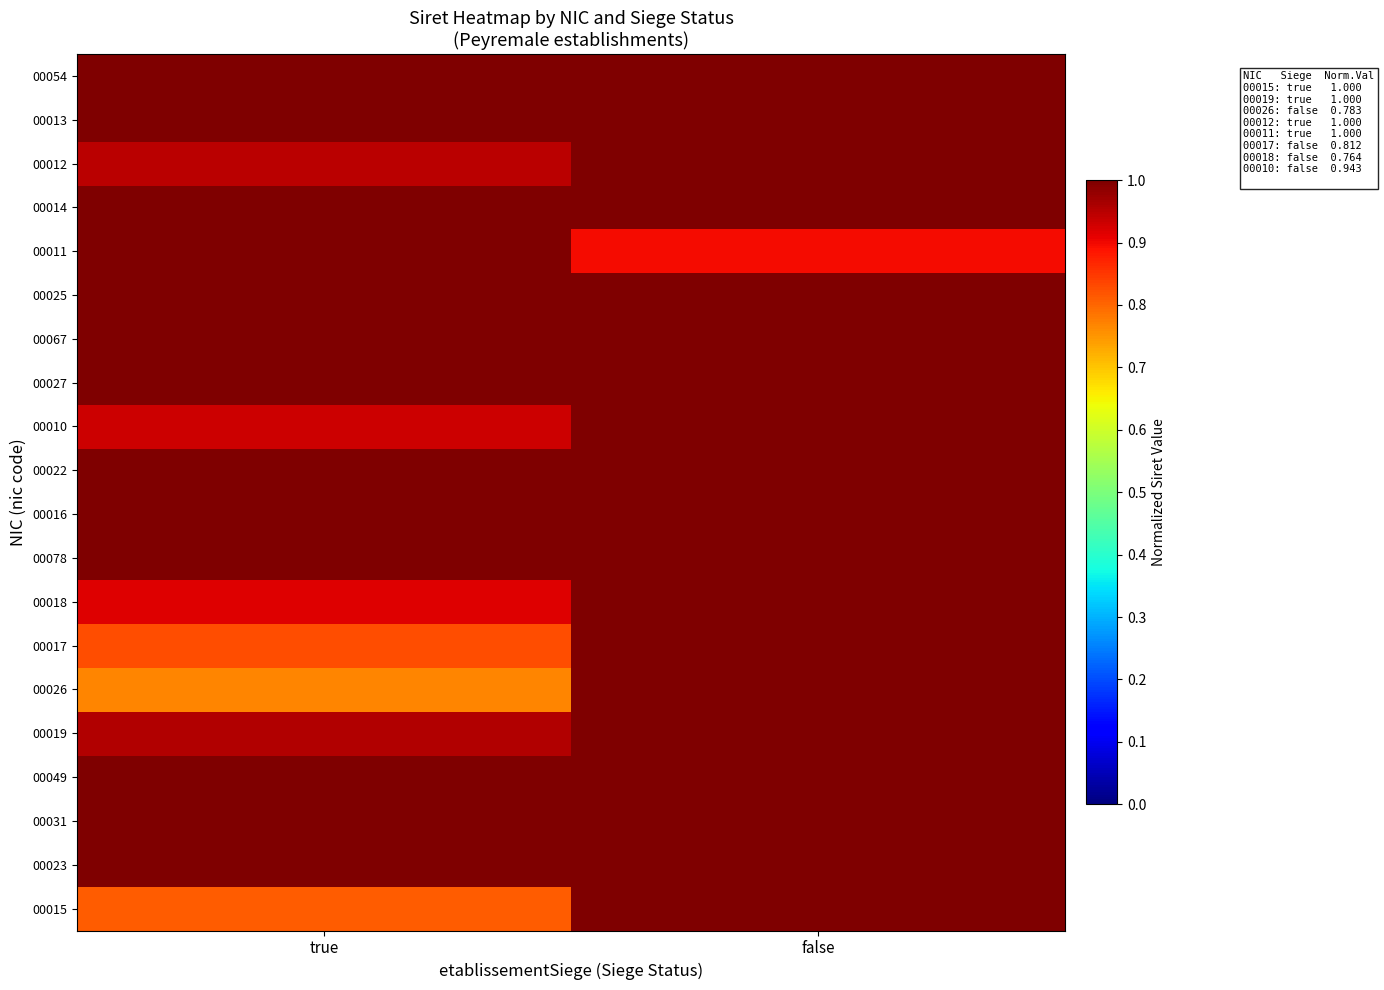

At how many categories does at least one series exceed 0?

2